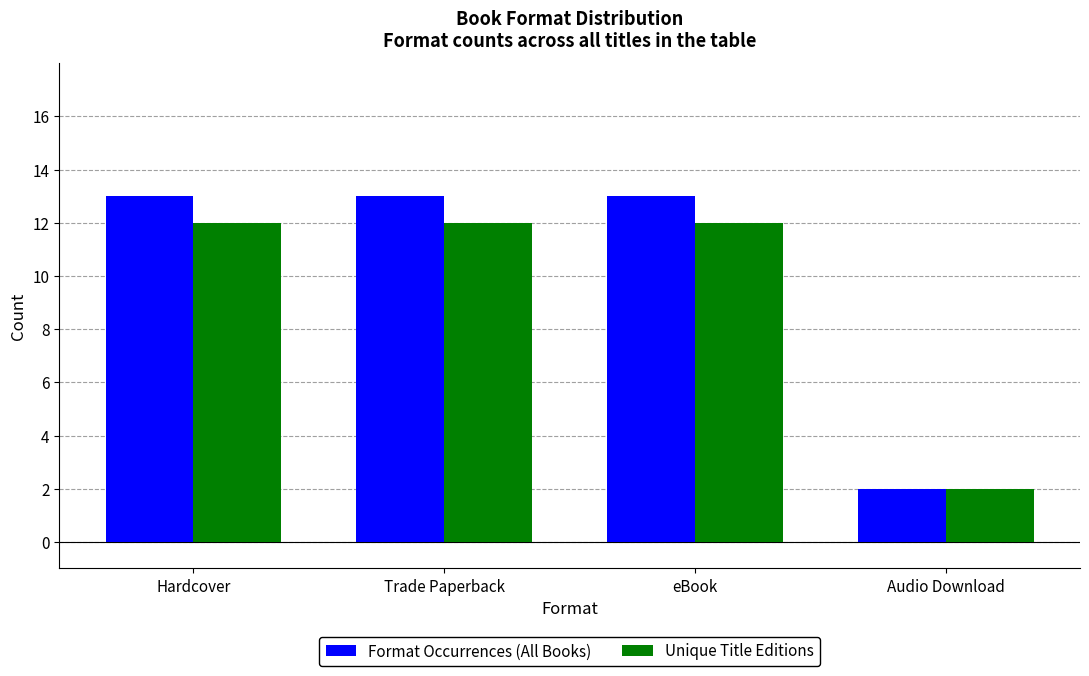

Is the value of Unique Title Editions at eBook greater than the value of Format Occurrences (All Books) at Hardcover?

No